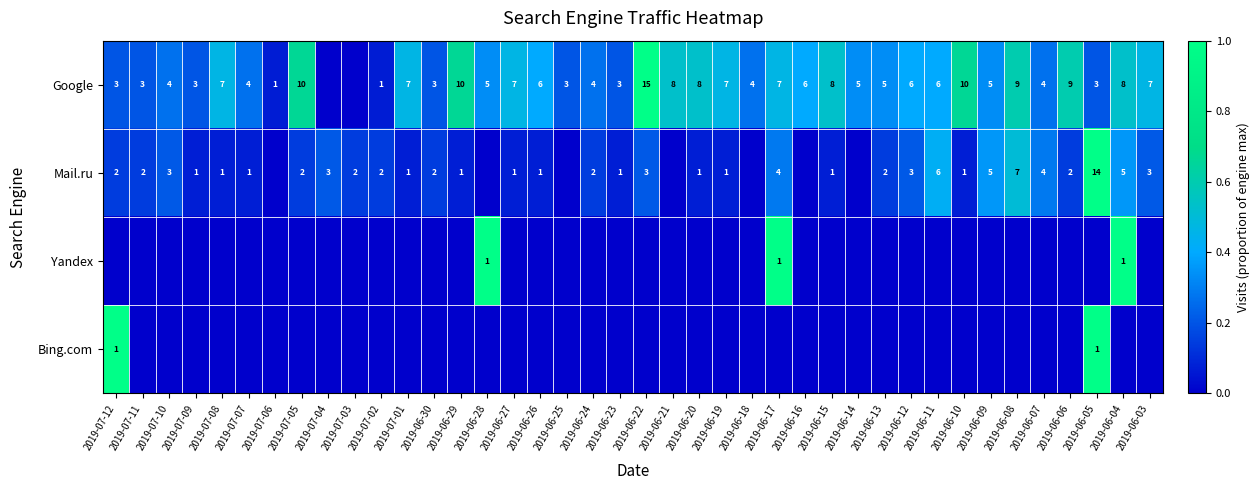

How many distinct data groups are displayed?

4